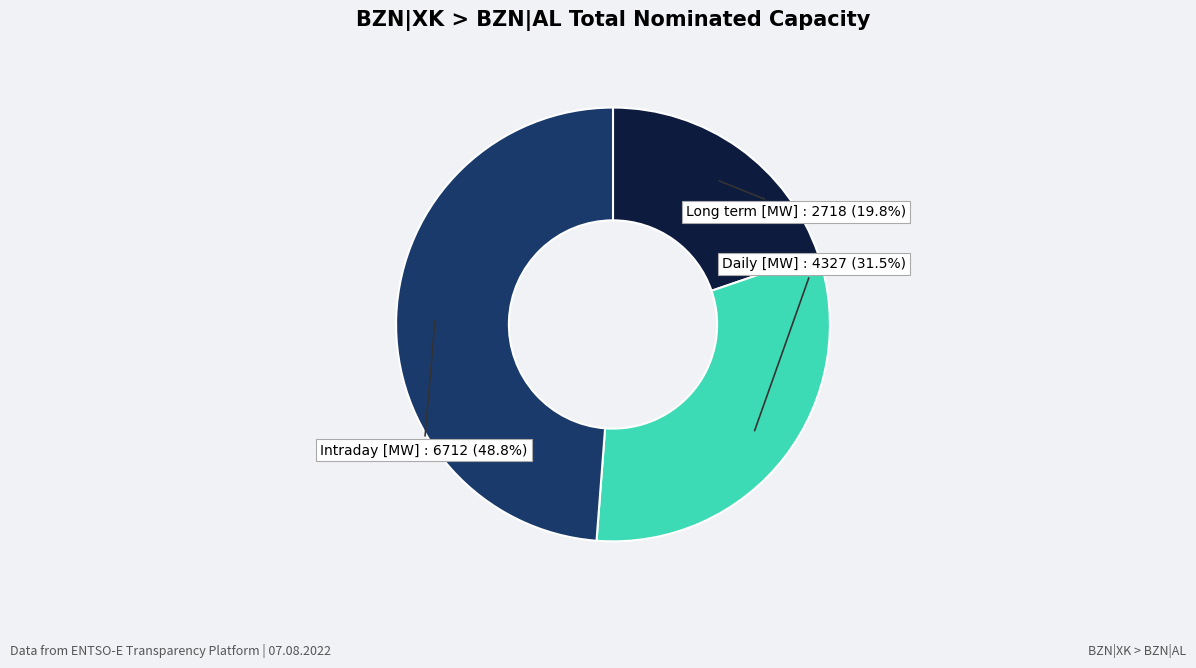

Does any single category account for the majority?

No